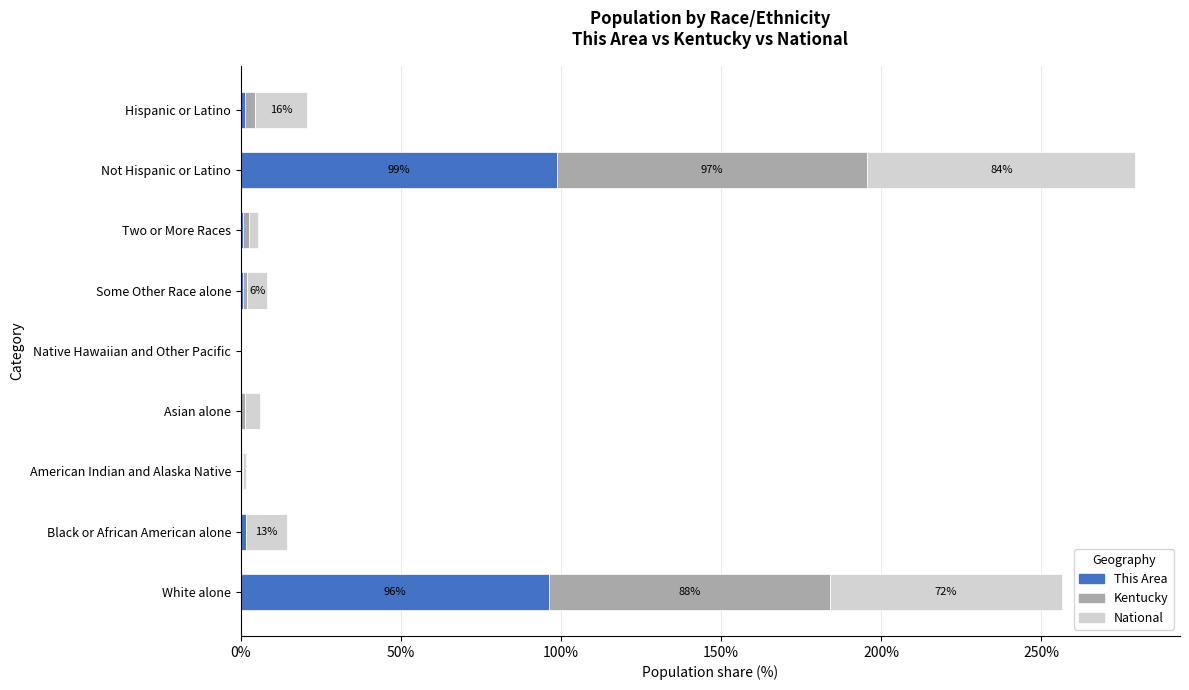

At which category is the sum across all series the highest?

Not Hispanic or Latino